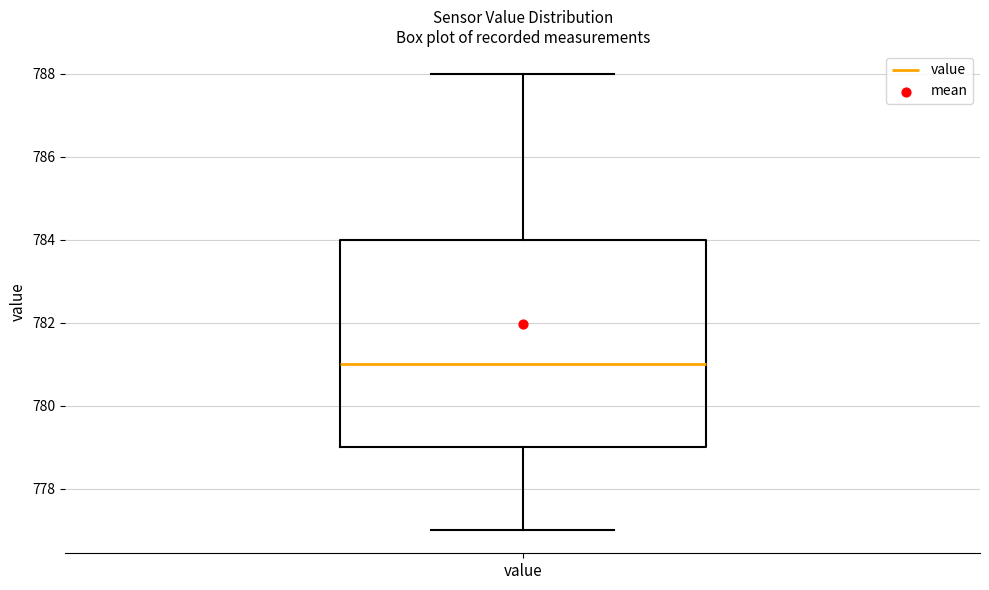

Read this box plot against the y-axis: the position of the median line, the range covered by the box, and the ends of both whiskers. The values are not printed on the chart, so give them approximately, as read against the axis.

median 781, box 779 to 784, whiskers 777 to 788